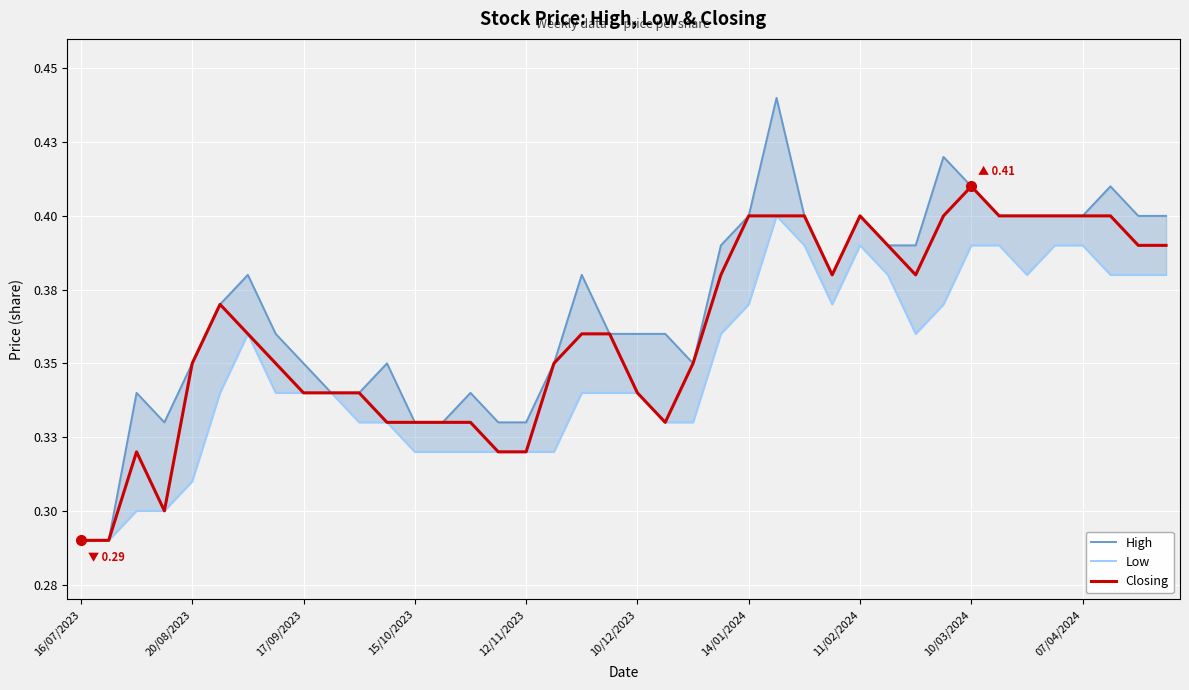

How many data points does each series have?

40